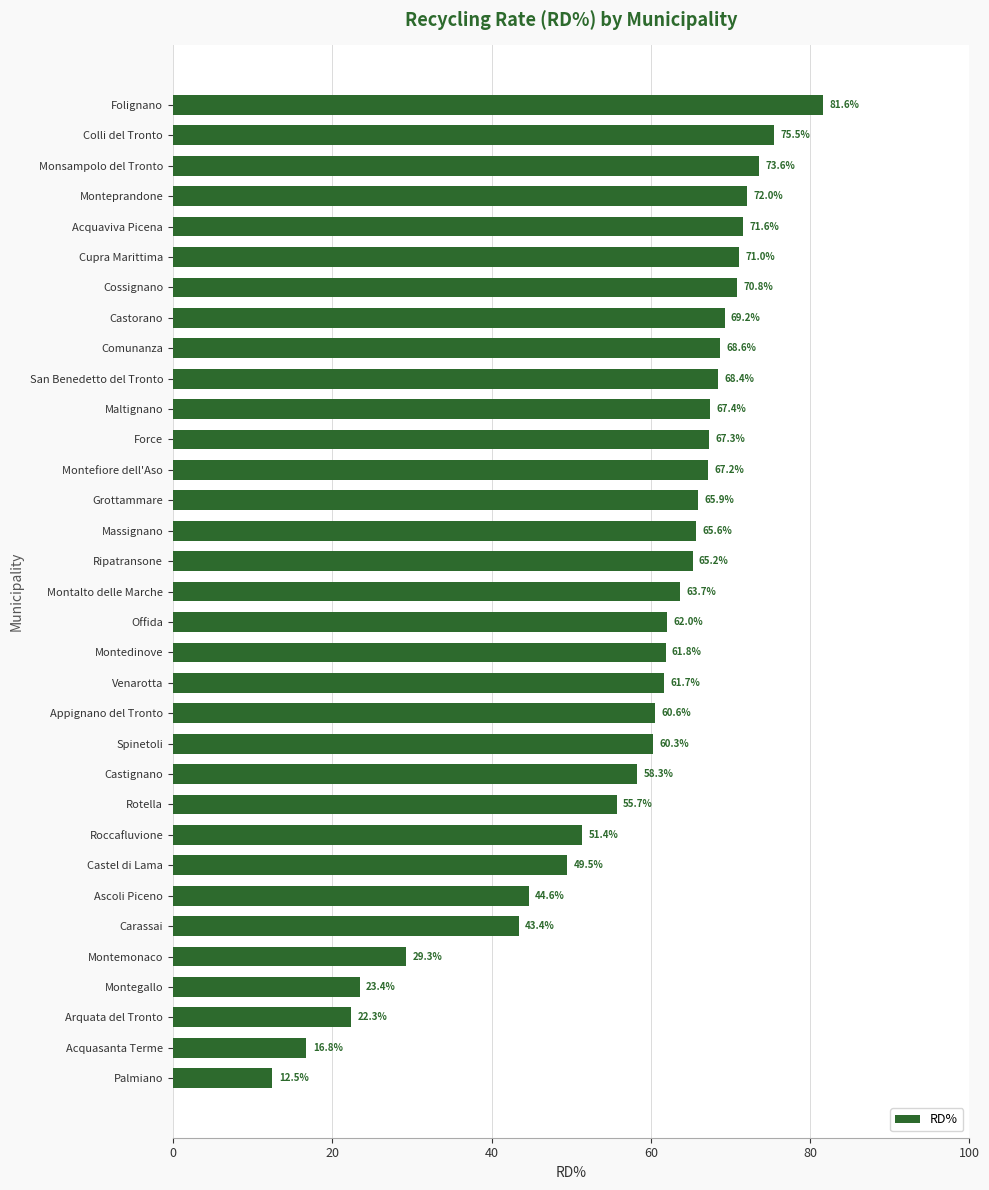

Which label corresponds to the smallest value in the chart?

Palmiano